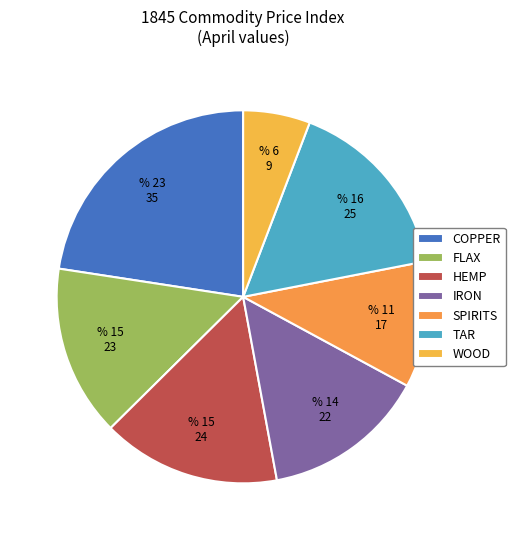

Do WOOD and COPPER together represent more than half of the pie?

No